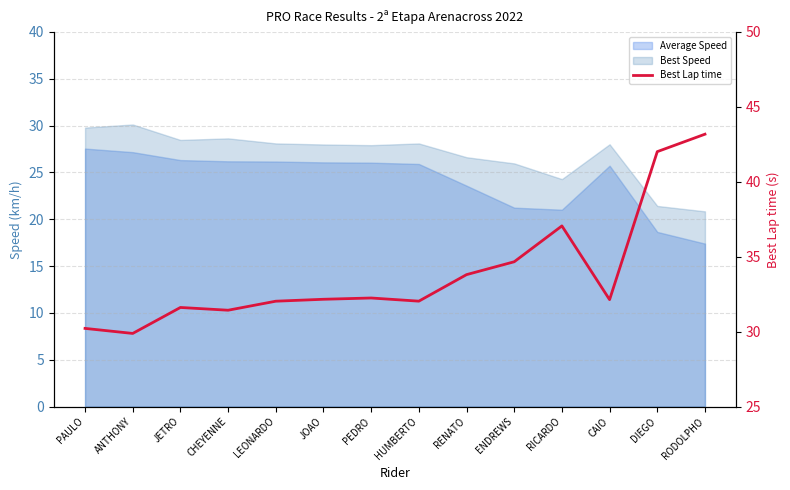

What is the maximum value shown in the chart?

43.2